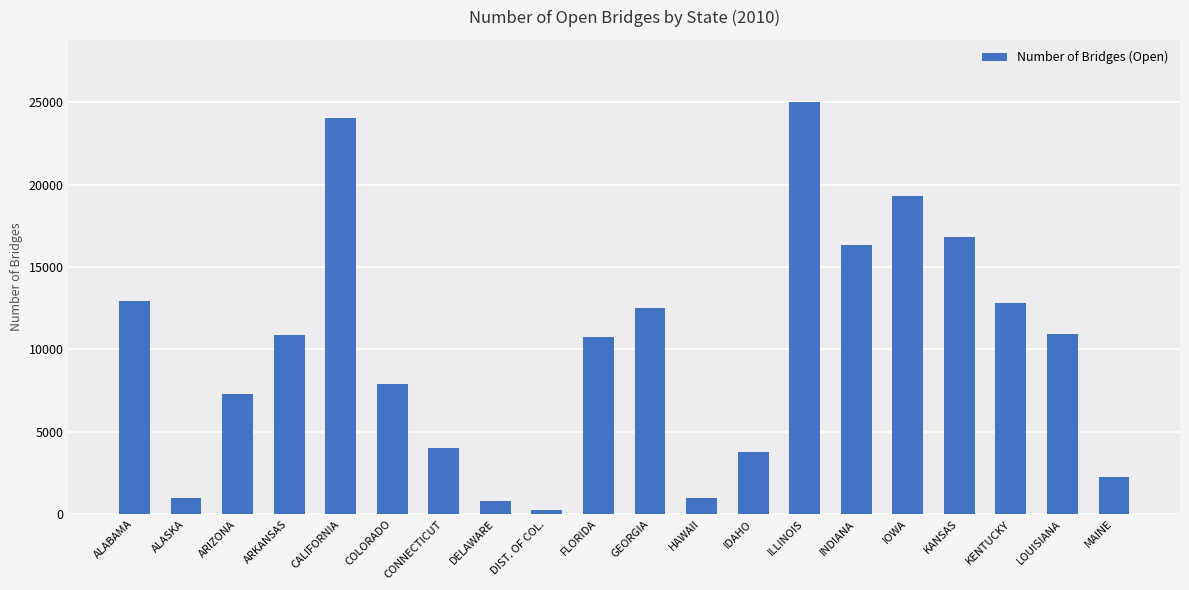

What is the approximate value at ALASKA?

981